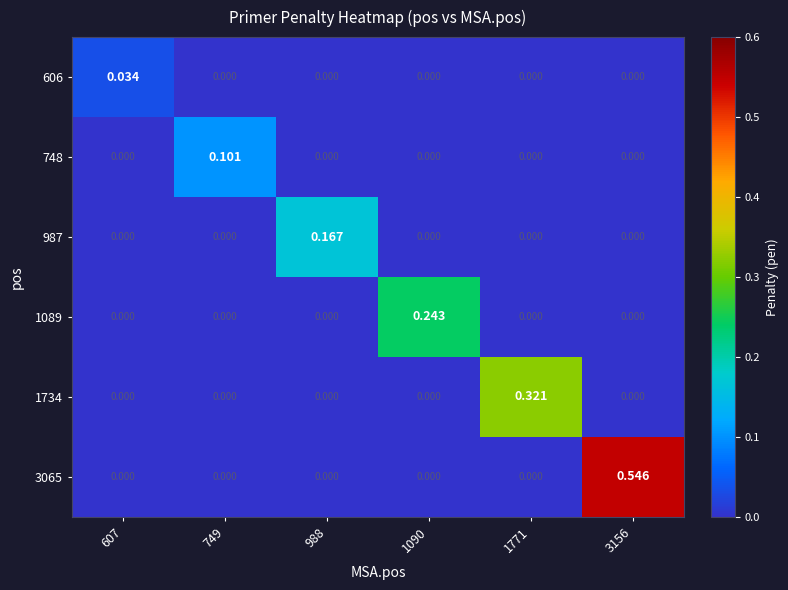

How many categories are shown in the chart?

6